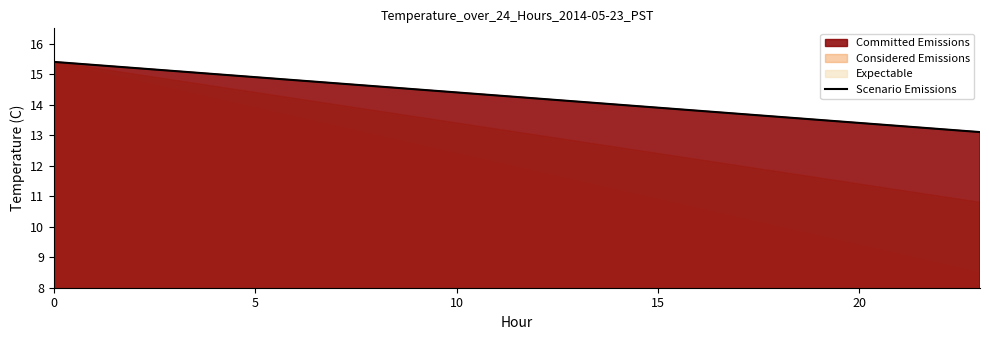

True or false: the data shows 14.1 at 13.

True